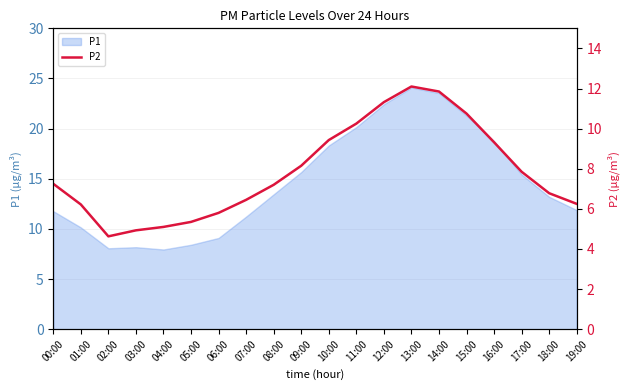

Is it true that the value at 04:00 is 8.2?

False